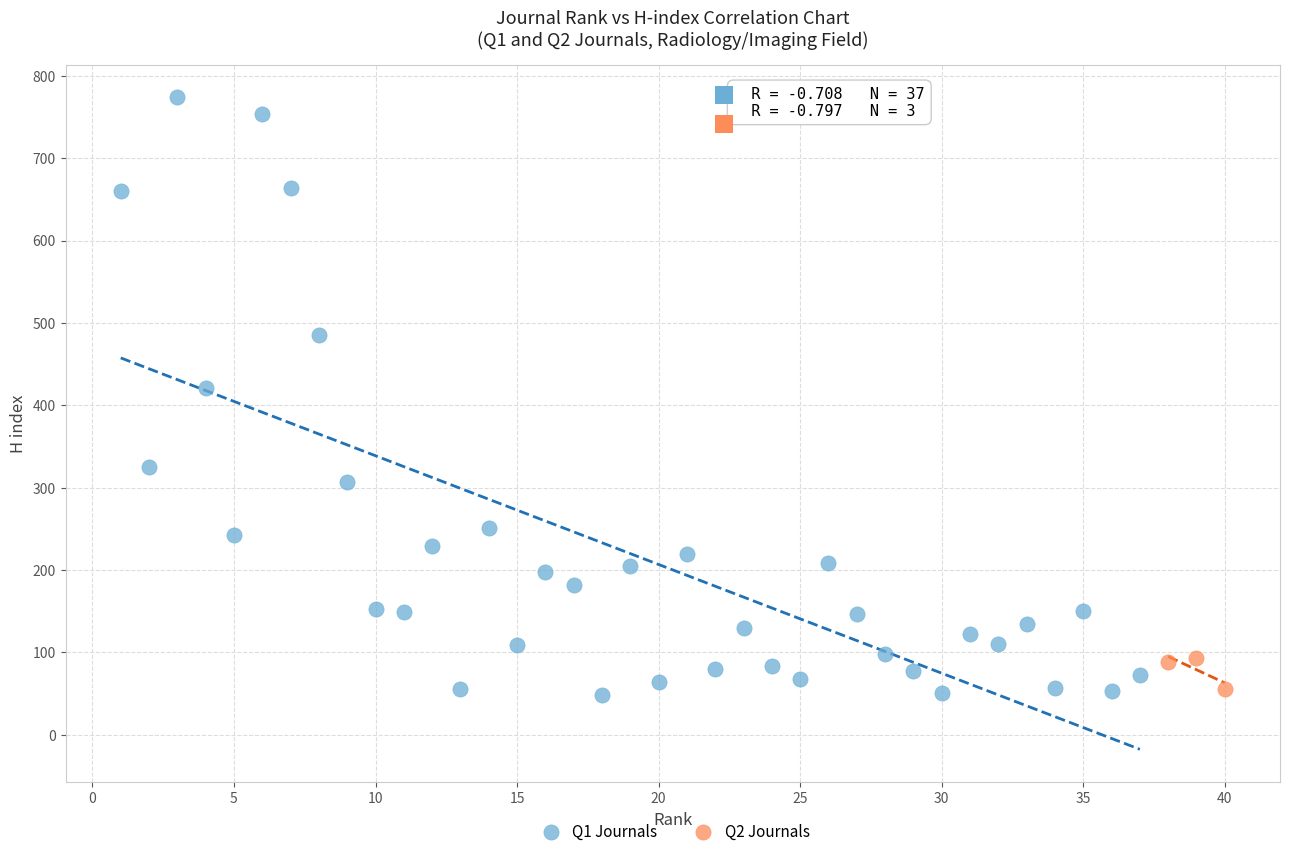

Which series reaches the minimum Y coordinate?

Q1 Journals